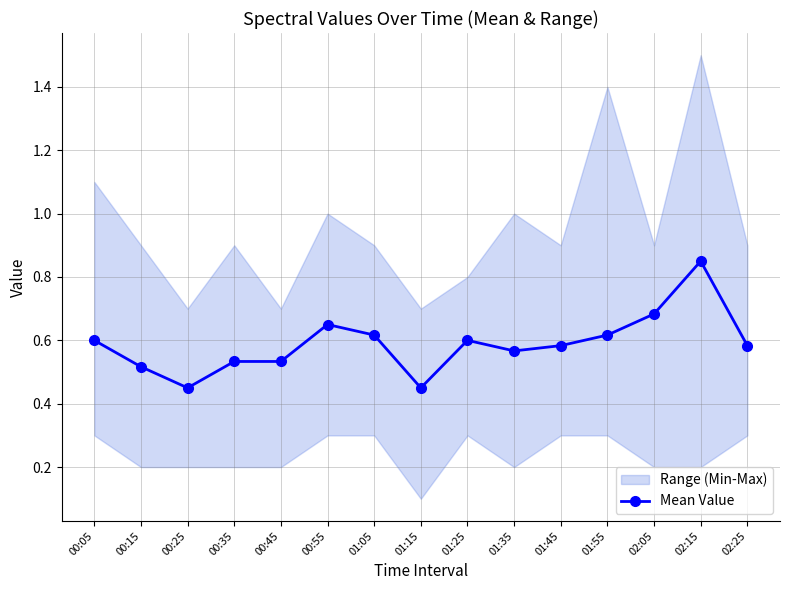

Count the values in the range 0 to 1.

15